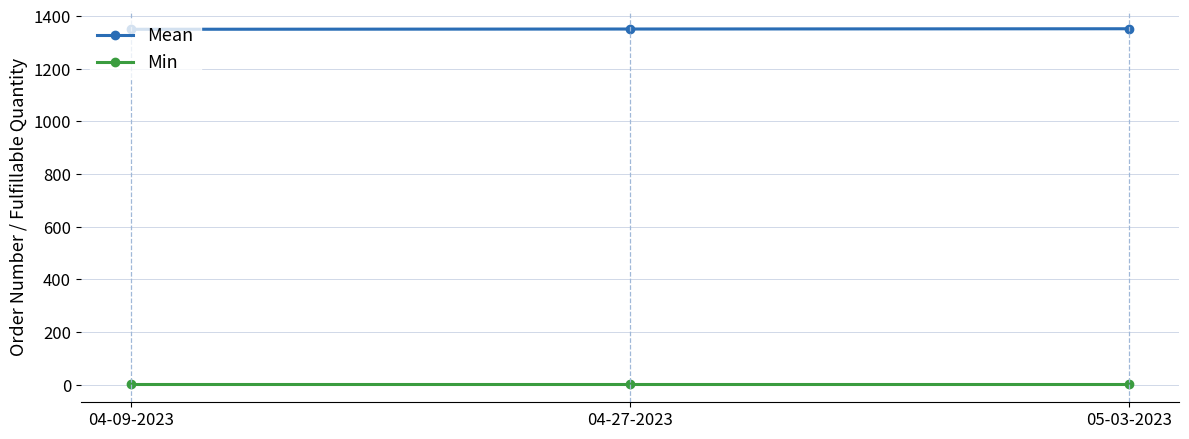

At which label is Min closest to 1?

04-09-2023